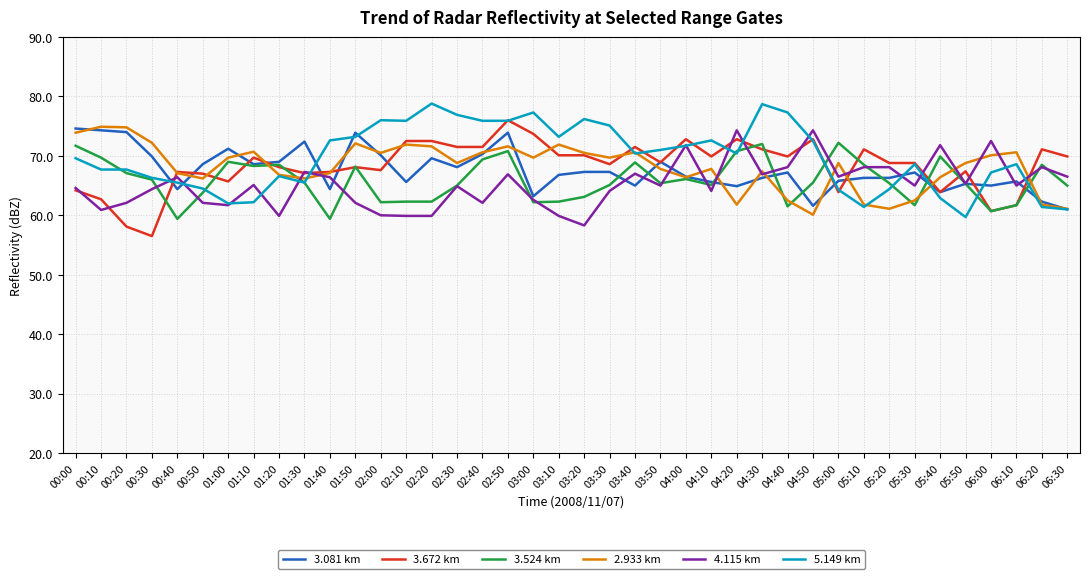

What is the spread (max minus min) of values at 00:00?

10.4